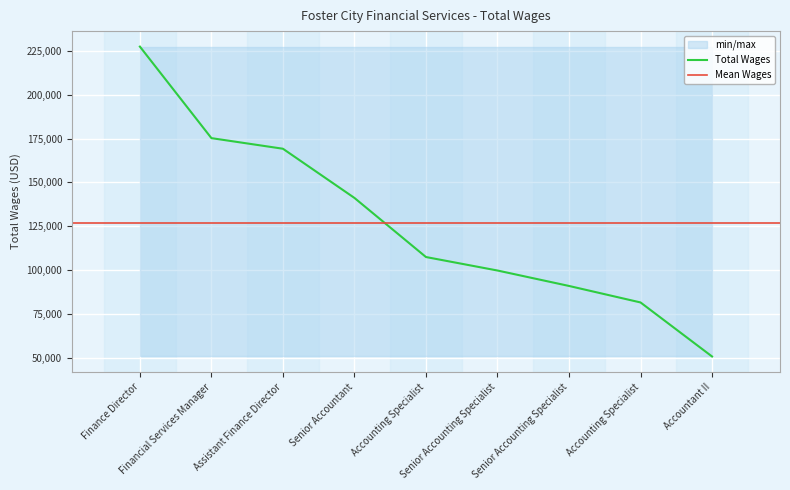

Is it true that the value at Accountant II is 78274?

False